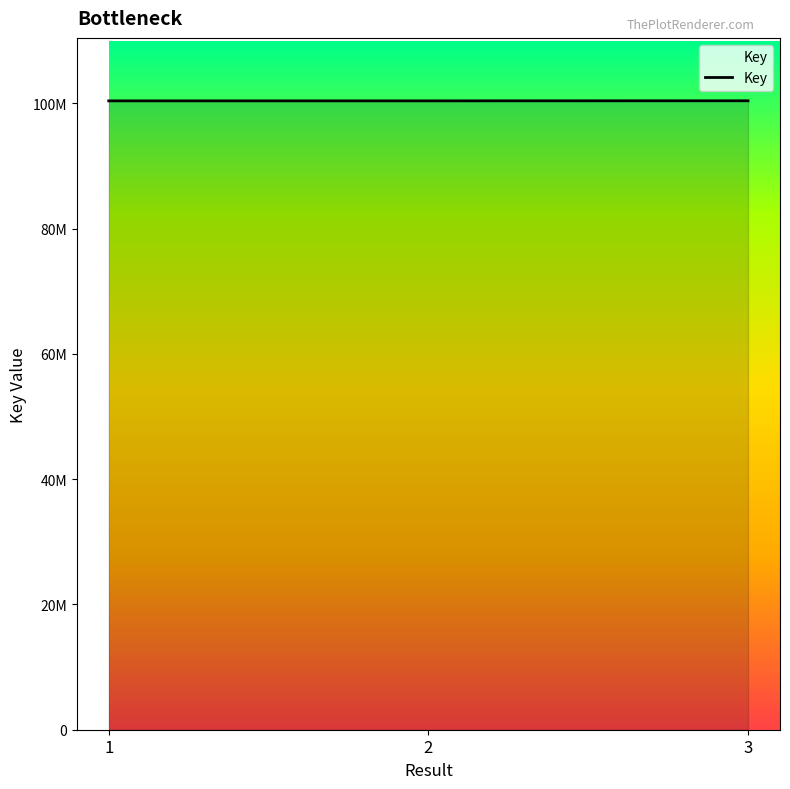

True or false: the data shows 100420266 at 2.

True